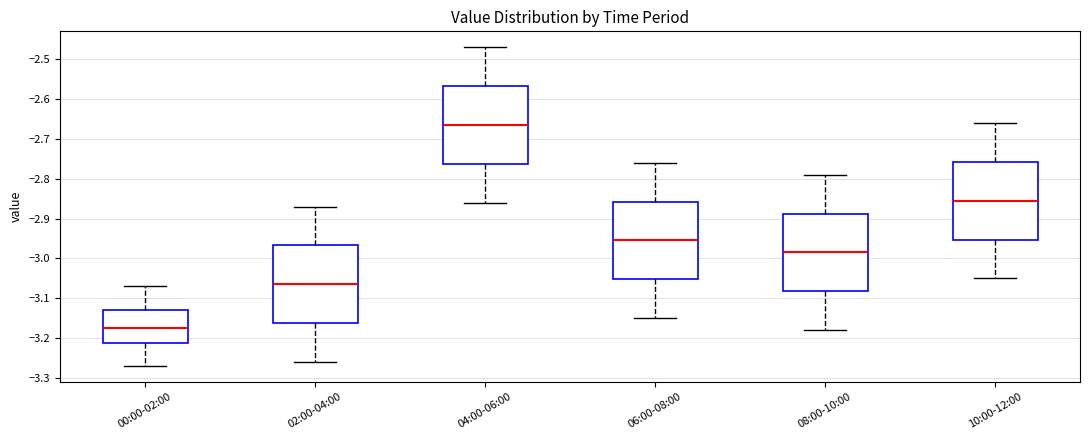

Reading left to right, transcribe this box plot: for each box, give where its median line is, the range the box spans, and where its two whiskers end, as read against the y-axis. The values are not printed on the chart, so give them approximately, as read against the axis.

00:00-02:00: median -3.17, box -3.21 to -3.13, whiskers -3.27 to -3.07
02:00-04:00: median -3.06, box -3.16 to -2.97, whiskers -3.26 to -2.87
04:00-06:00: median -2.66, box -2.76 to -2.57, whiskers -2.86 to -2.47
06:00-08:00: median -2.95, box -3.05 to -2.86, whiskers -3.15 to -2.76
08:00-10:00: median -2.98, box -3.08 to -2.89, whiskers -3.18 to -2.79
10:00-12:00: median -2.85, box -2.95 to -2.76, whiskers -3.05 to -2.66